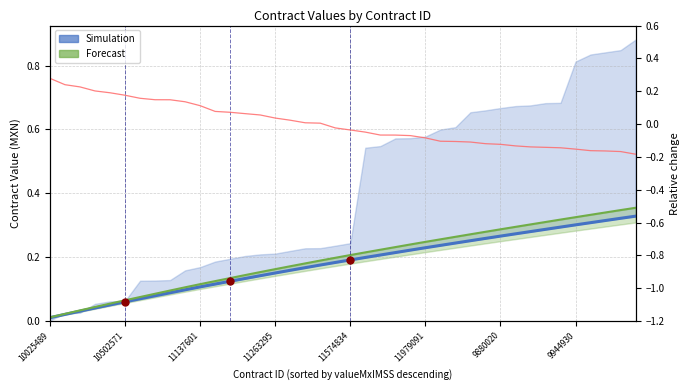

Which series has the largest Y range (max minus min)?

relative change